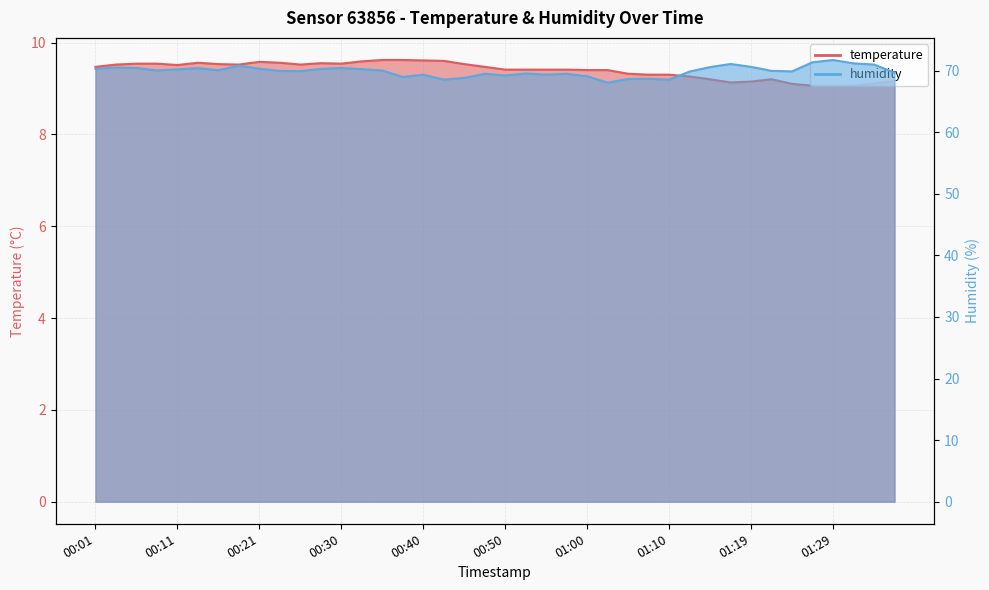

Between 01:22 and 00:47, which is larger?

00:47